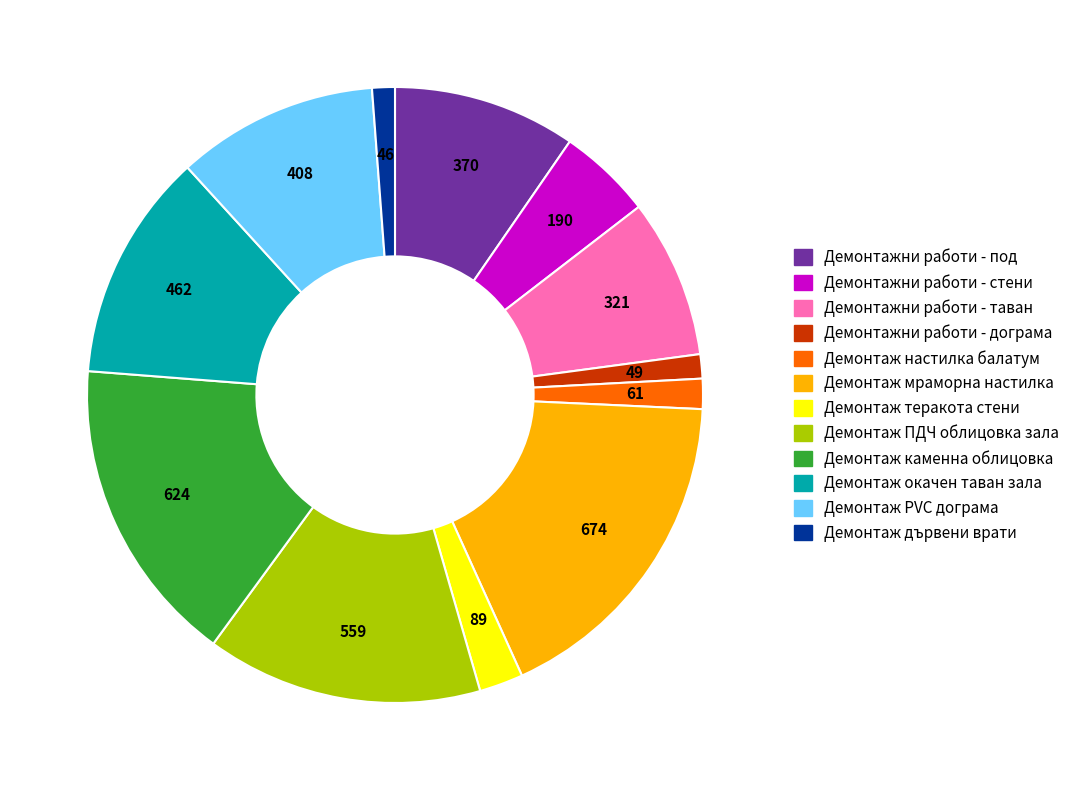

Is it true that Демонтажни работи - под is 3% of the pie?

False